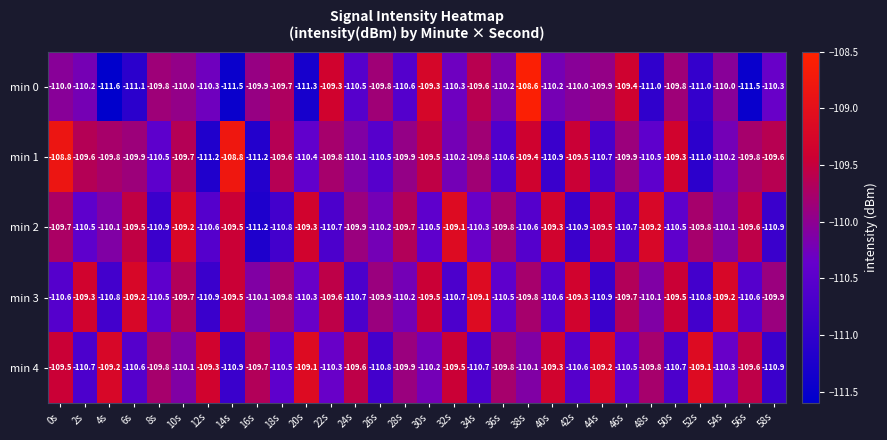

What is the spread (max minus min) of values at 28s?

0.9